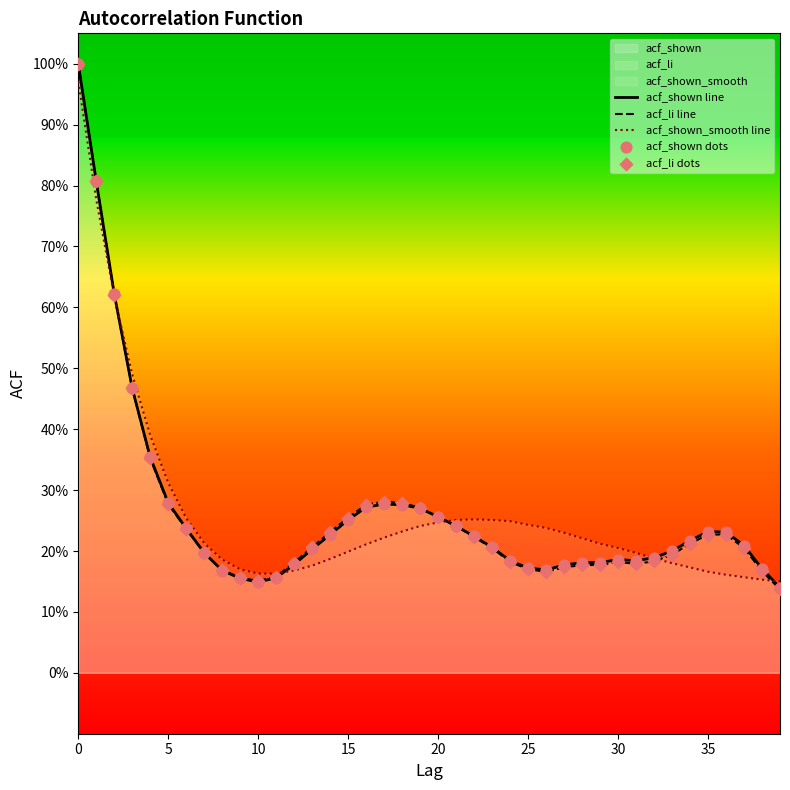

Which series has the largest total across all categories?

acf_shown